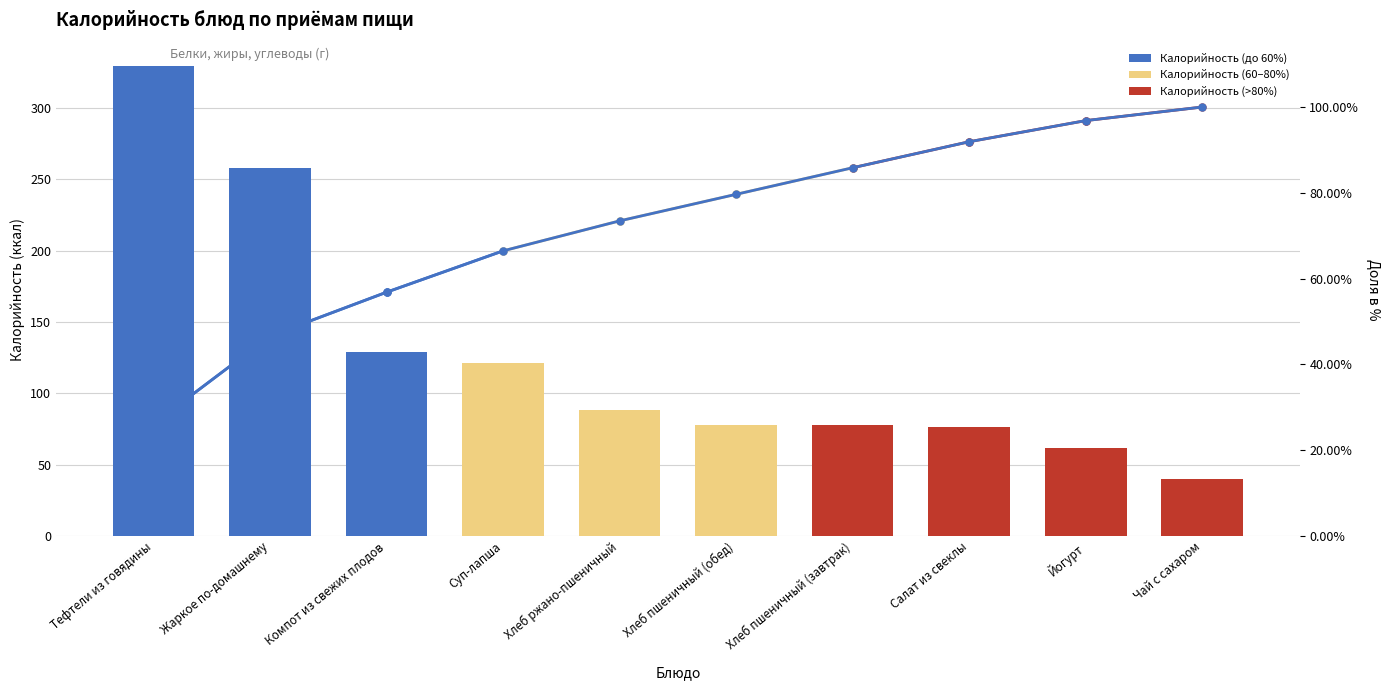

Reading right to left, transcribe all the data shown in this chart.

Калорийность: Чай с сахаром=39.9	Йогурт=62.0	Салат из свеклы=76.4	Хлеб пшеничный (завтрак)=78.0	Хлеб пшеничный (обед)=78.0	Хлеб ржано-пшеничный=88.0	Суп-лапша=121.3	Компот из свежих плодов=128.6	Жаркое по-домашнему=257.9	Тефтели из говядины=329.2
Накопленная доля, %: Чай с сахаром=100.0	Йогурт=96.8	Салат из свеклы=91.9	Хлеб пшеничный (завтрак)=85.8	Хлеб пшеничный (обед)=79.6	Хлеб ржано-пшеничный=73.5	Суп-лапша=66.5	Компот из свежих плодов=56.8	Жаркое по-домашнему=46.6	Тефтели из говядины=26.1